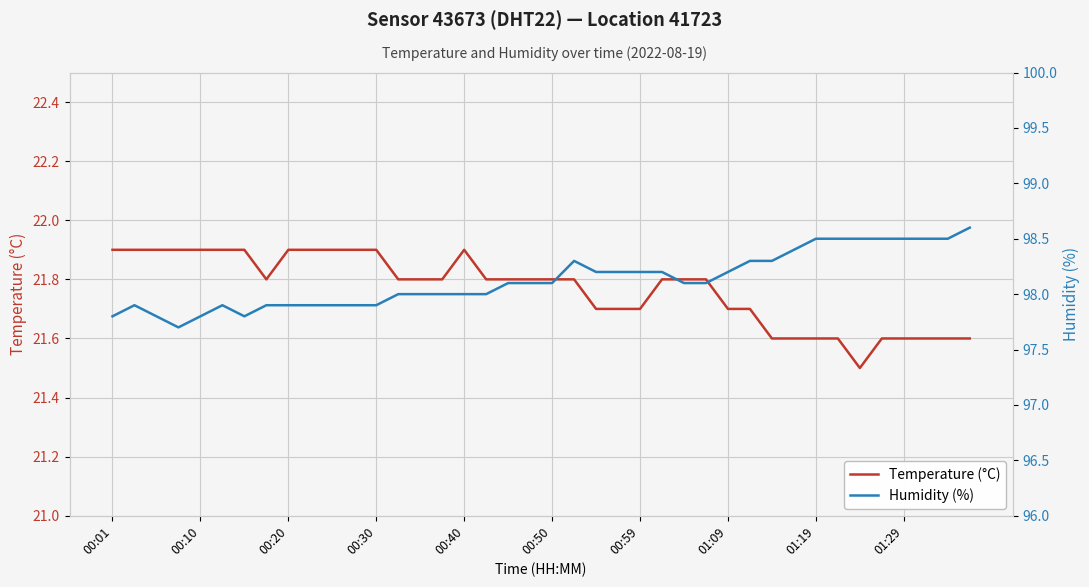

What is the smallest value displayed?

21.5